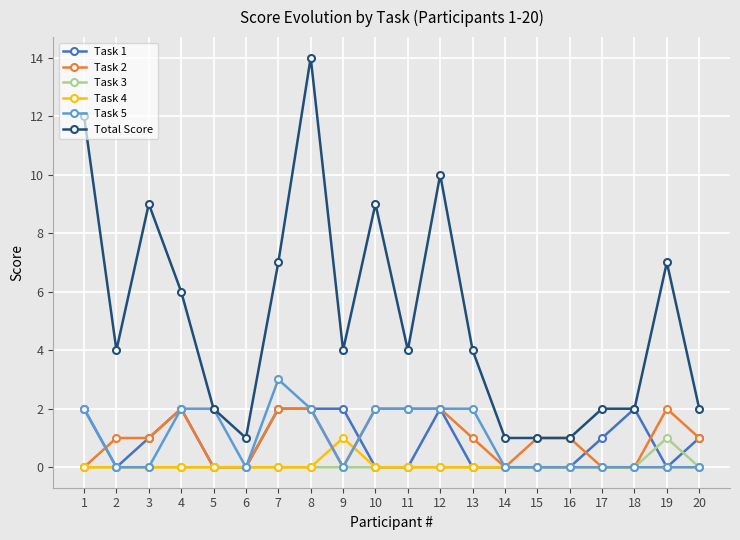

Does the chart display data point markers on the line(s)?

Yes